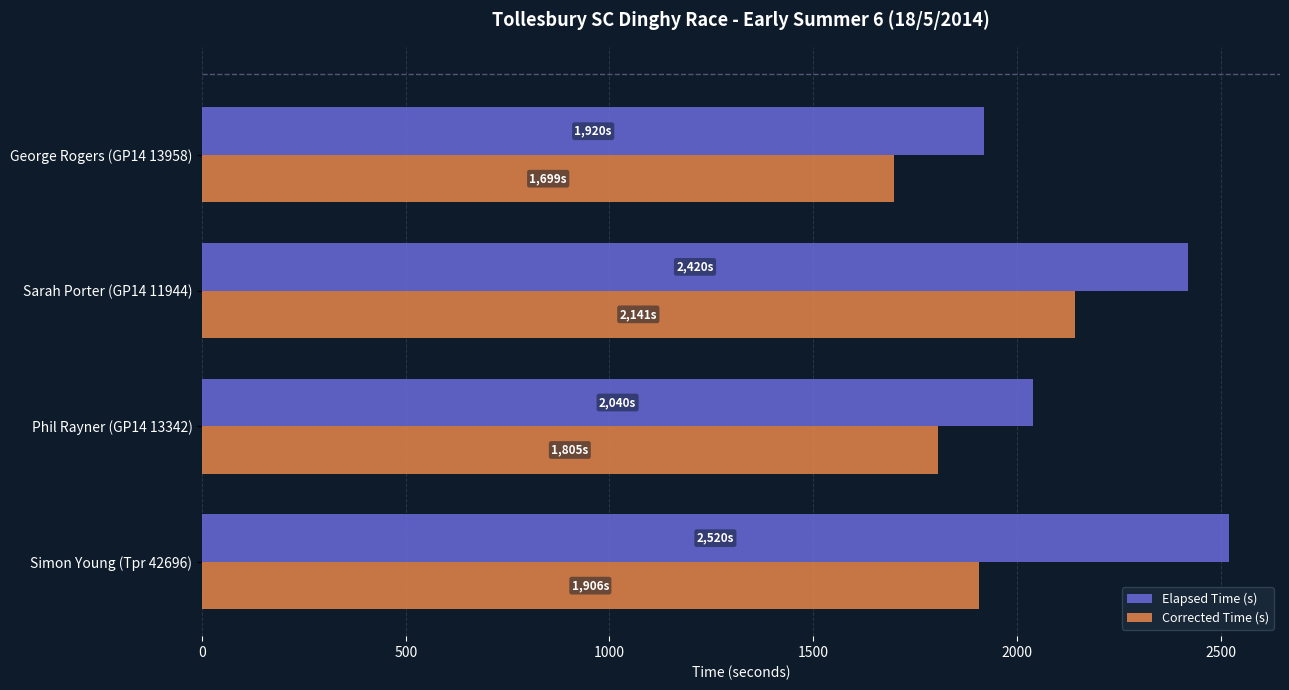

What is the difference between the second highest and second lowest values in the Corrected Time (s) series?

100.9